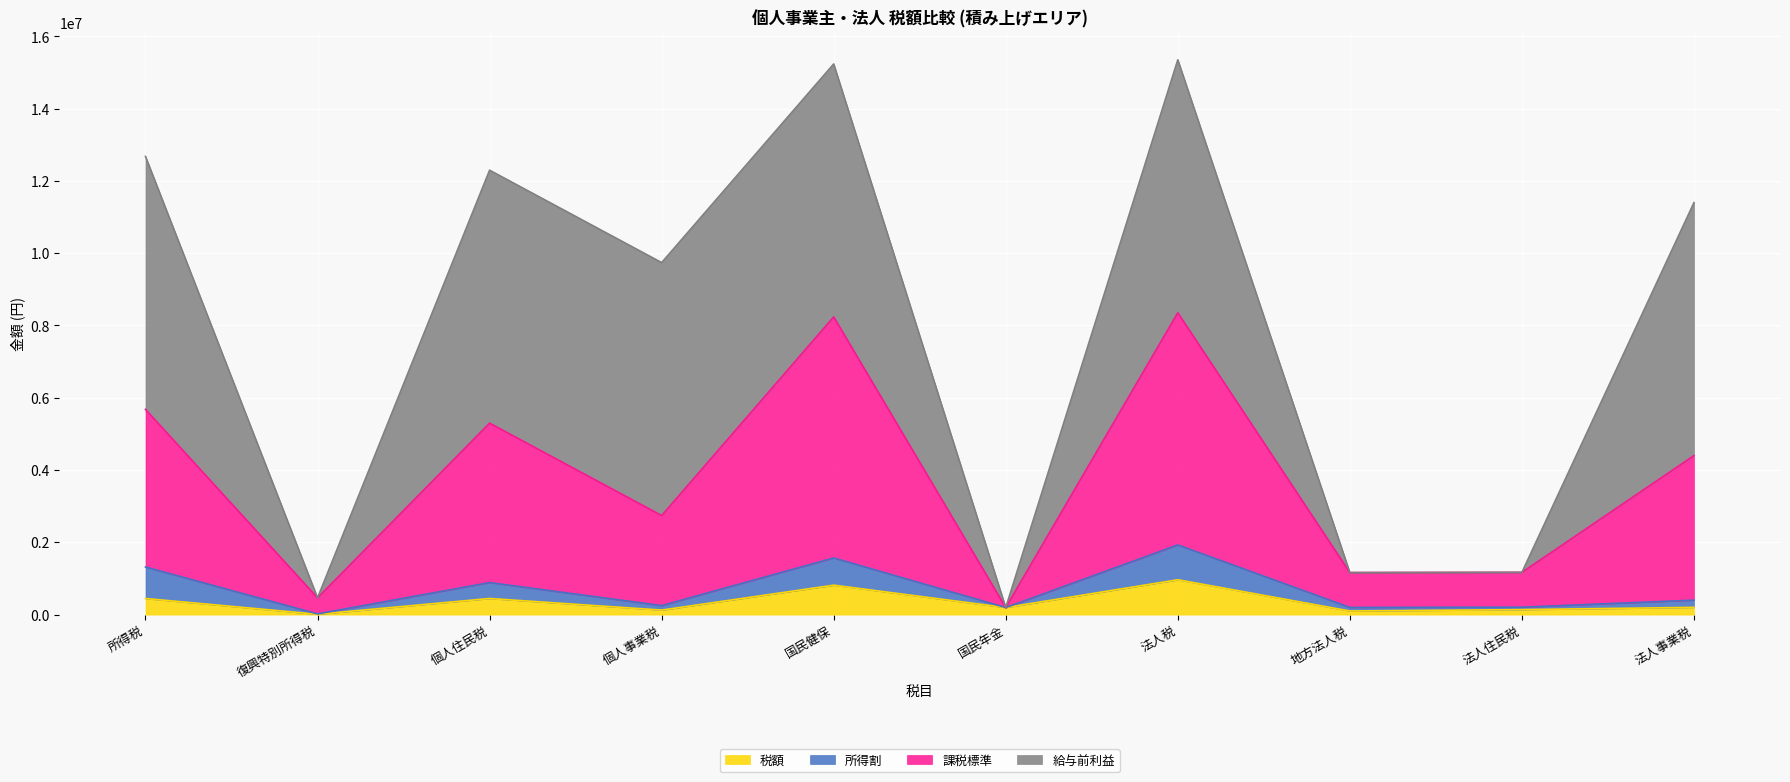

The 課税標準 series shows 12584505.5 at 国民健保. True or false?

False